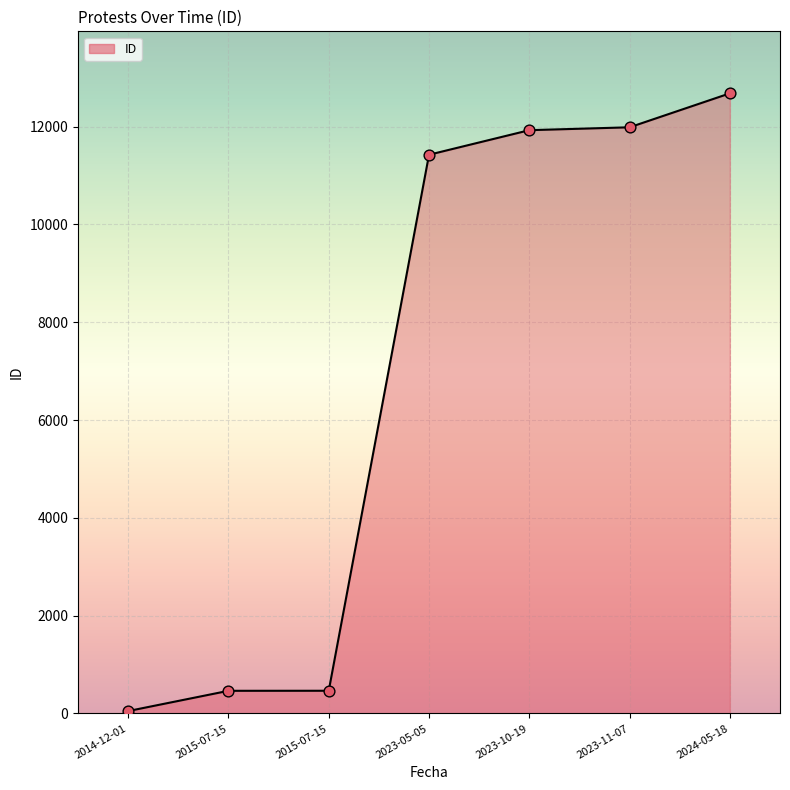

Approximately how many times larger is the value at 2023-10-19 compared to 2023-05-05?

1.0